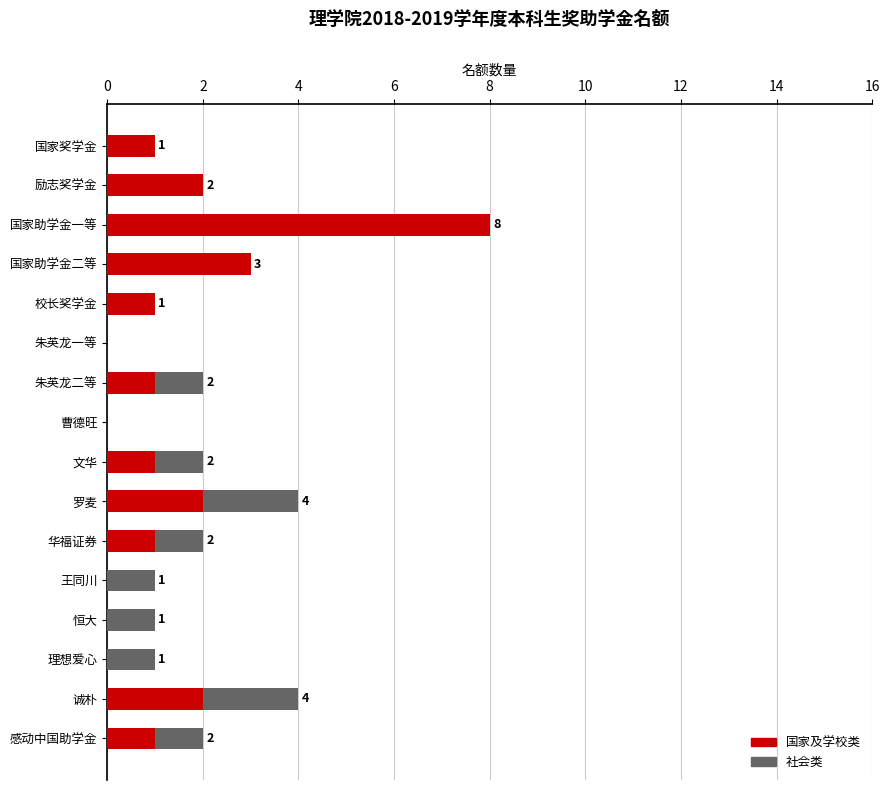

At which label is 国家及学校类 closest to 4?

国家助学金二等